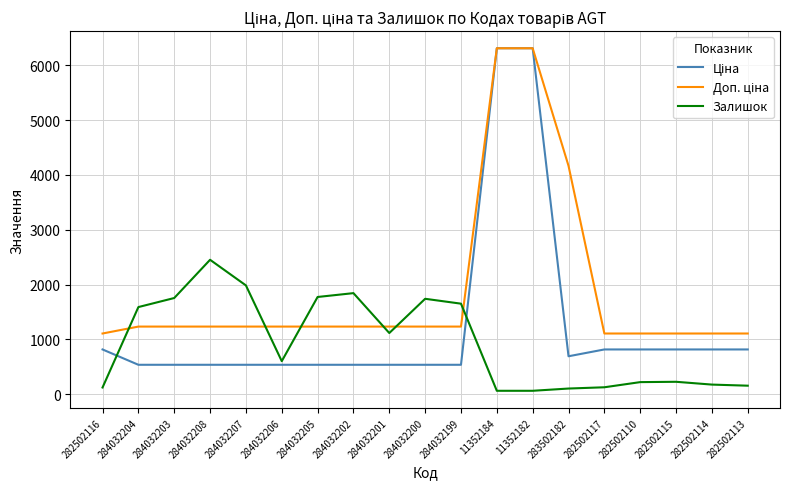

Where is the first local minimum for Залишок?

284032206